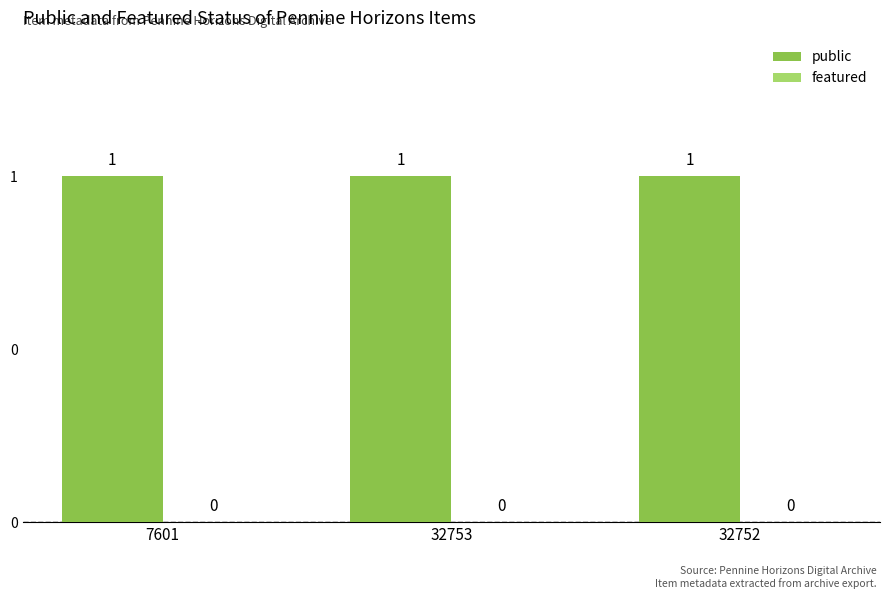

True or false: public has a value of 1 at 7601.

True